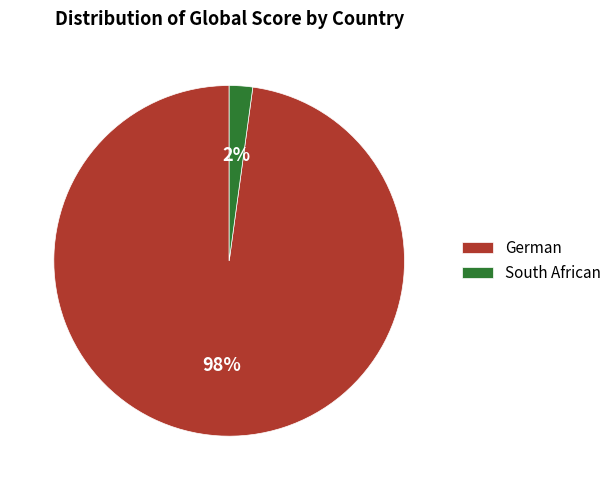

Which category has the smallest portion of the pie?

South African